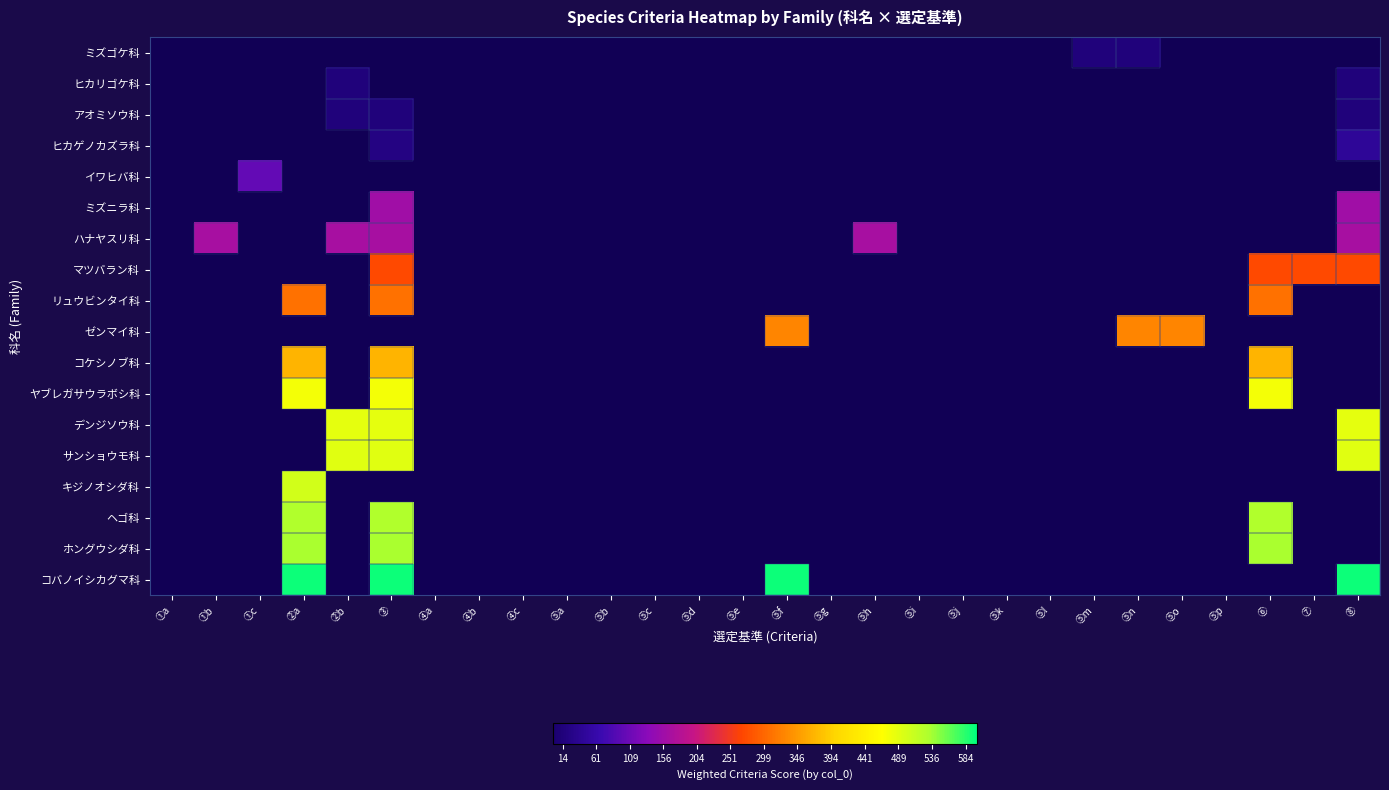

What is the maximum value shown in the chart?

594.0